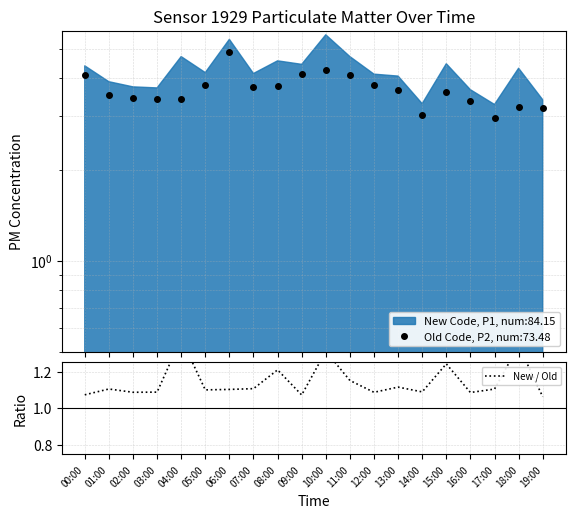

The chart shows a value of 2.2 at 18:00. True or false?

False